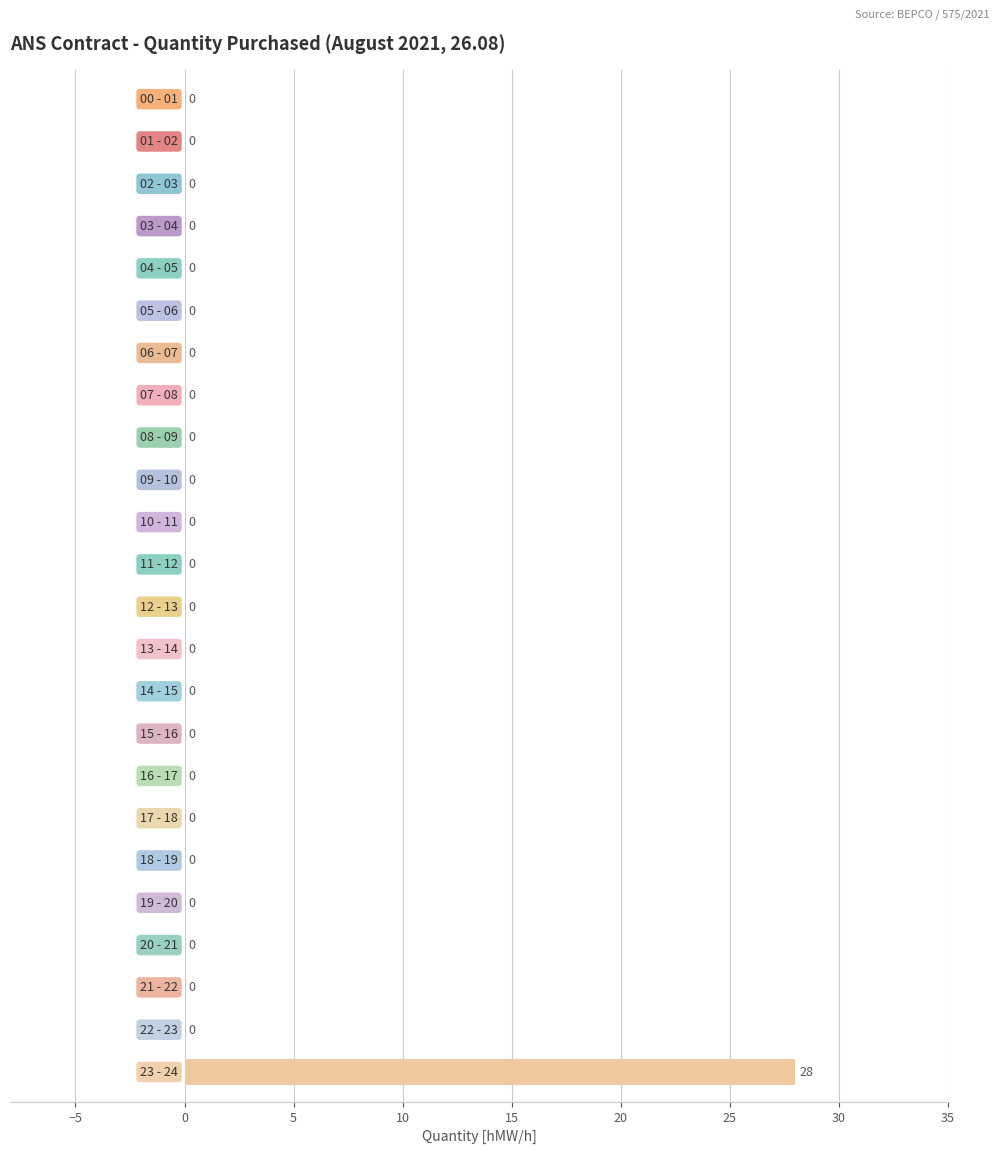

Does the chart contain stacked bars?

No